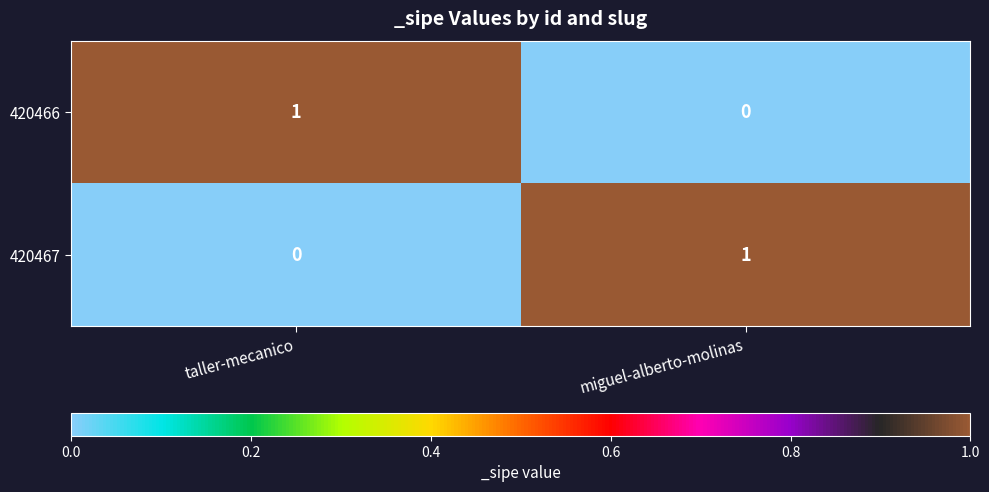

The value of 420466 at taller-mecanico is 0. True or false?

False